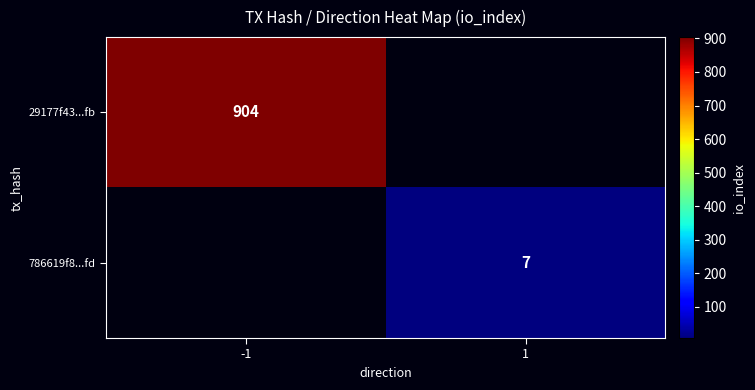

Is it true that 786619f8...fd equals 7 at 1?

True